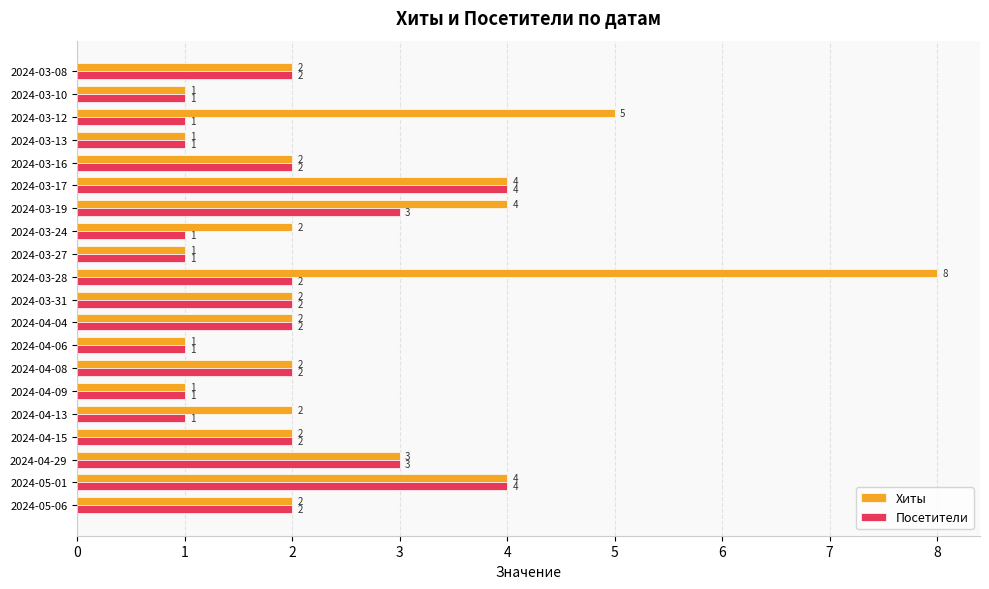

The value of Посетители at 2024-03-31 is 3. True or false?

False